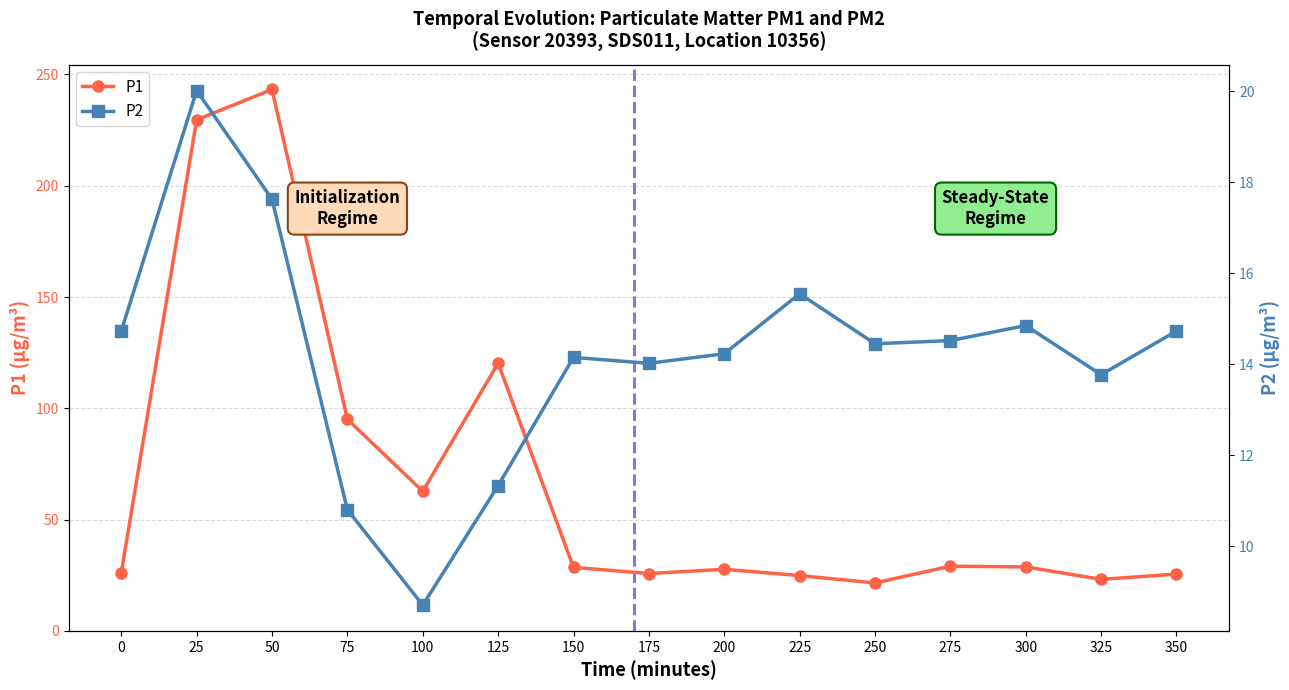

True or false: P2 has more than 2 interior local peaks.

True